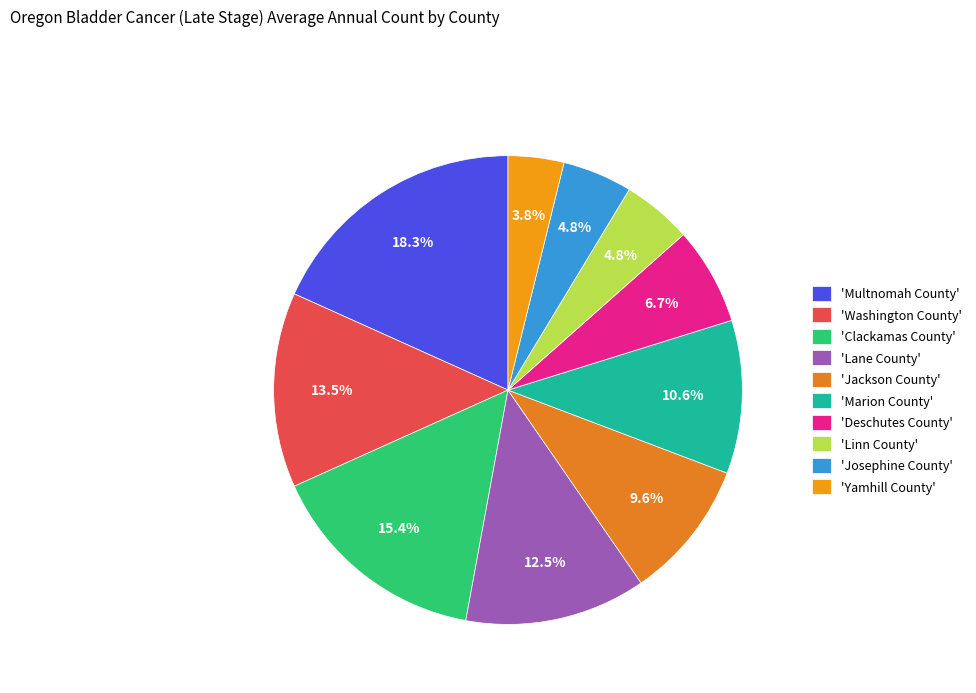

Count the number of slices in the pie.

10